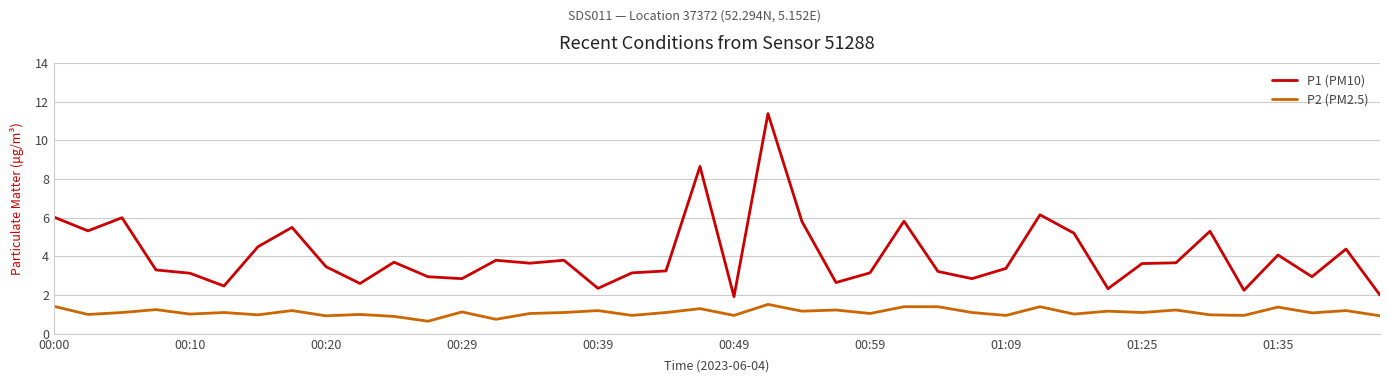

True or false: P2 (PM2.5) and P1 (PM10) cross at least once.

False